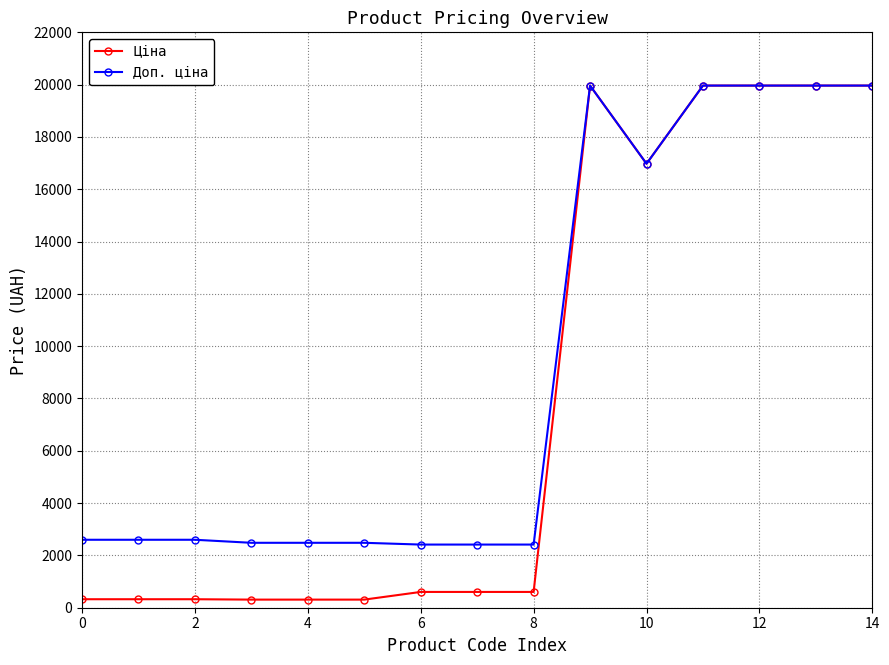

Which series has the largest range (max minus min)?

Ціна